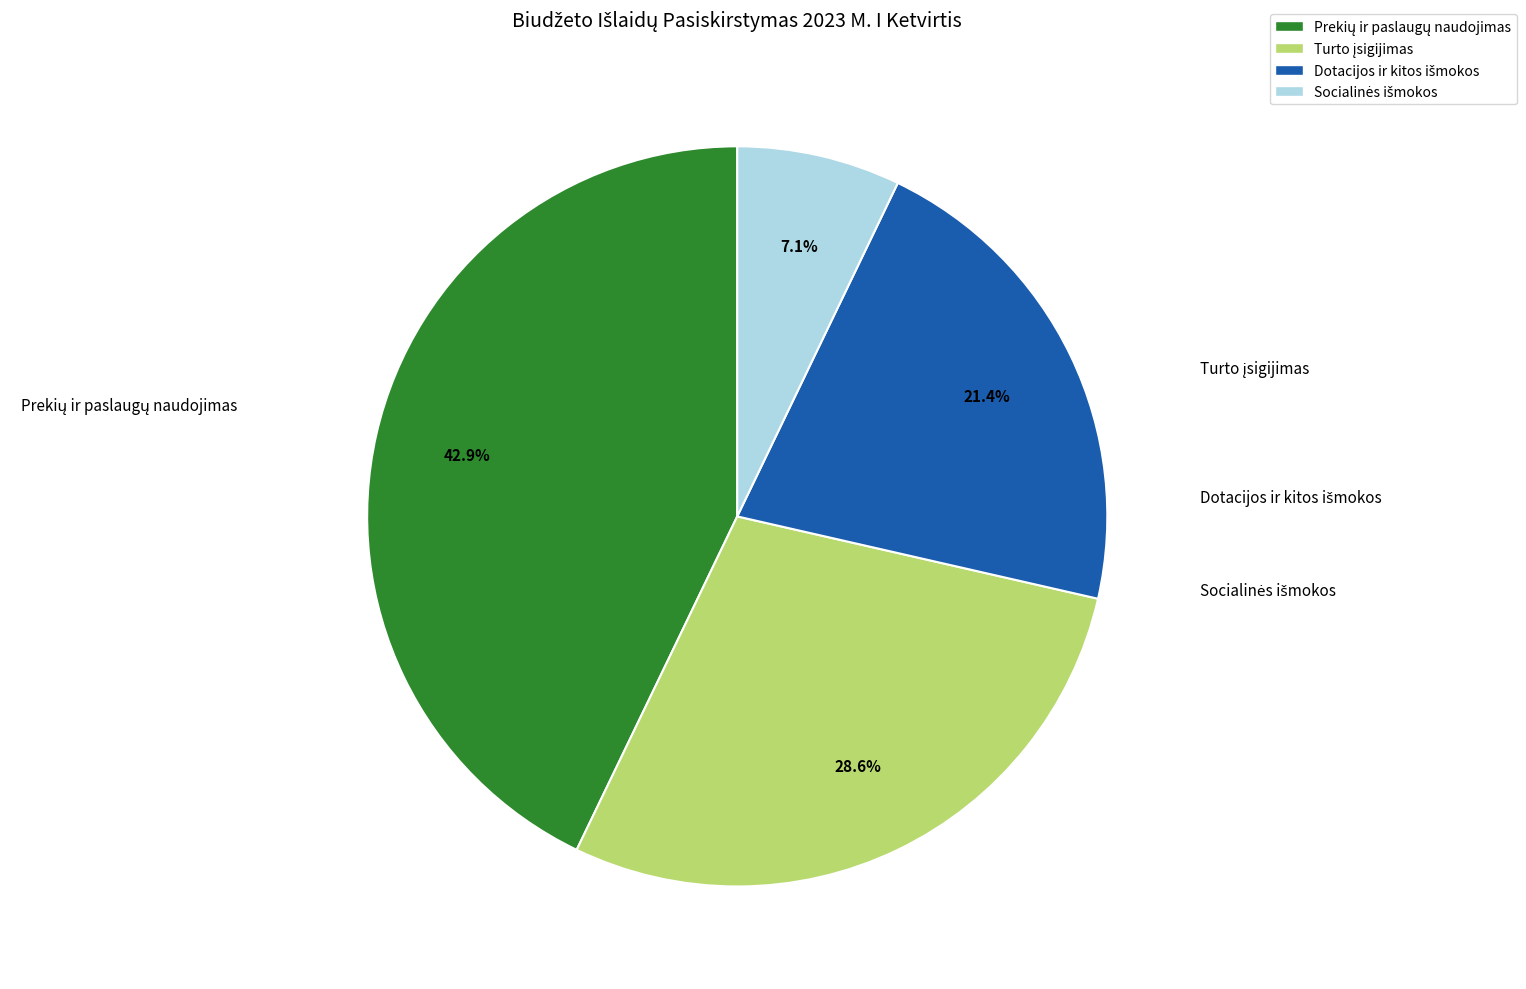

Does any single category account for the majority?

No